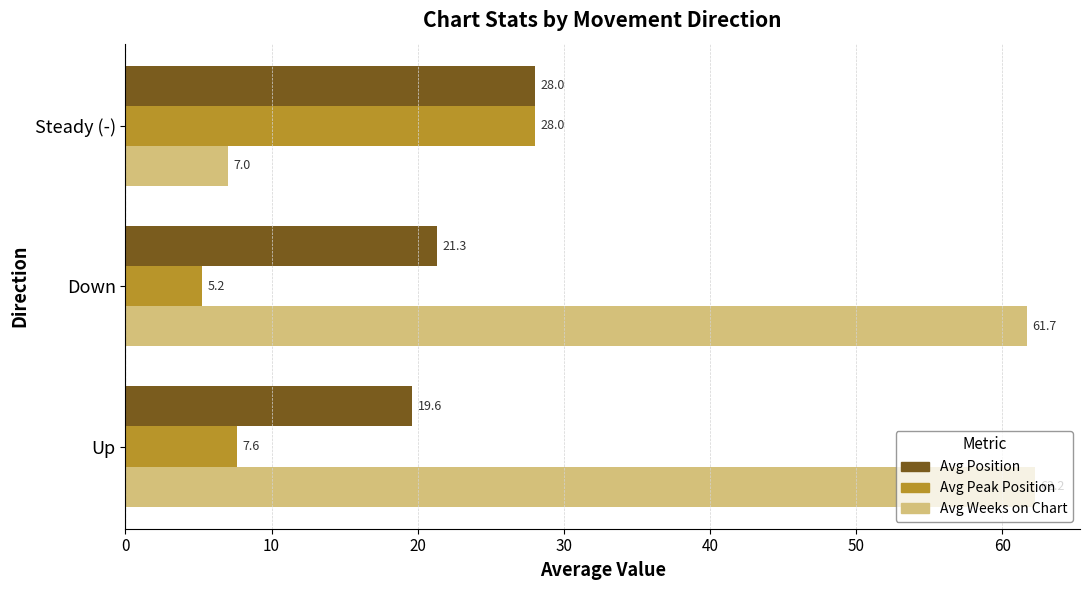

Which series has the largest total across all categories?

Avg Weeks on Chart